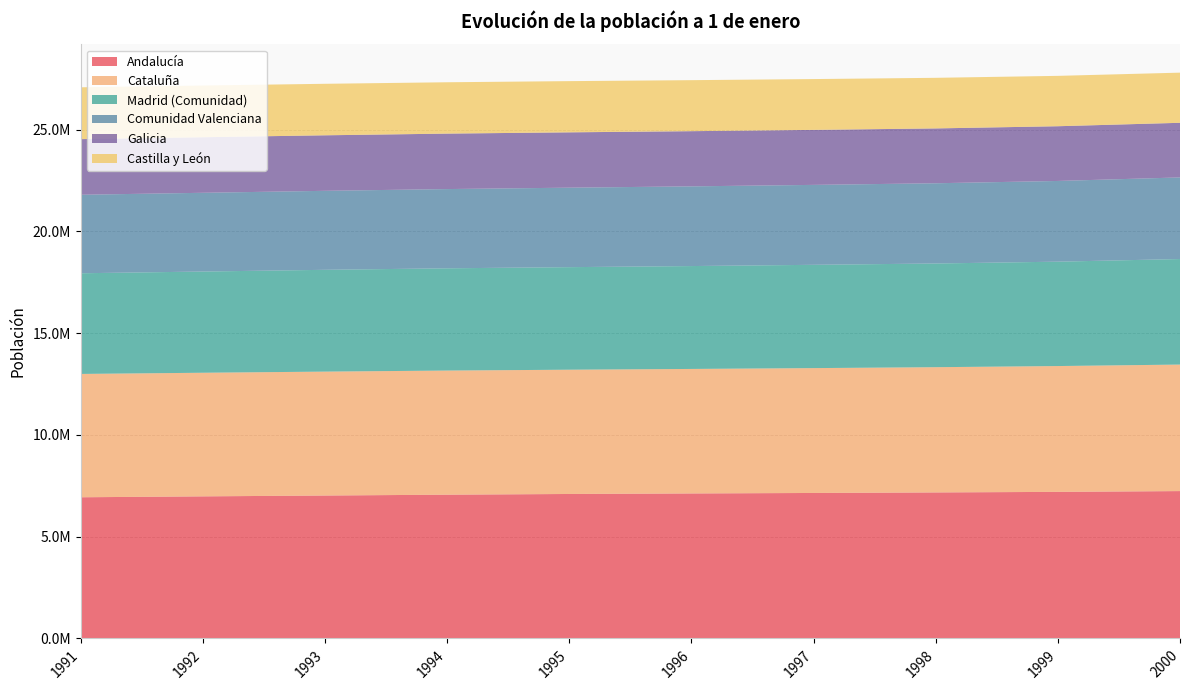

Reading right to left, transcribe all the data shown in this chart.

Andalucía: 7241668	7202974	7175845	7149272	7125599	7099540	7064993	7023489	6982531	6937884
Cataluña: 6216683	6182921	6153660	6135406	6117984	6106376	6099271	6088795	6074028	6060217
Madrid (Comunidad): 5185931	5128470	5095698	5075186	5055266	5039452	5024251	5002151	4973115	4946904
Comunidad Valenciana: 4009994	3966639	3942551	3927802	3916778	3905099	3893638	3881803	3869562	3857243
Galicia: 2684551	2689042	2694580	2702667	2711516	2719536	2725377	2727995	2730372	2733854
Castilla y León: 2464303	2475112	2486500	2496989	2506764	2516144	2523329	2531131	2539982	2547139